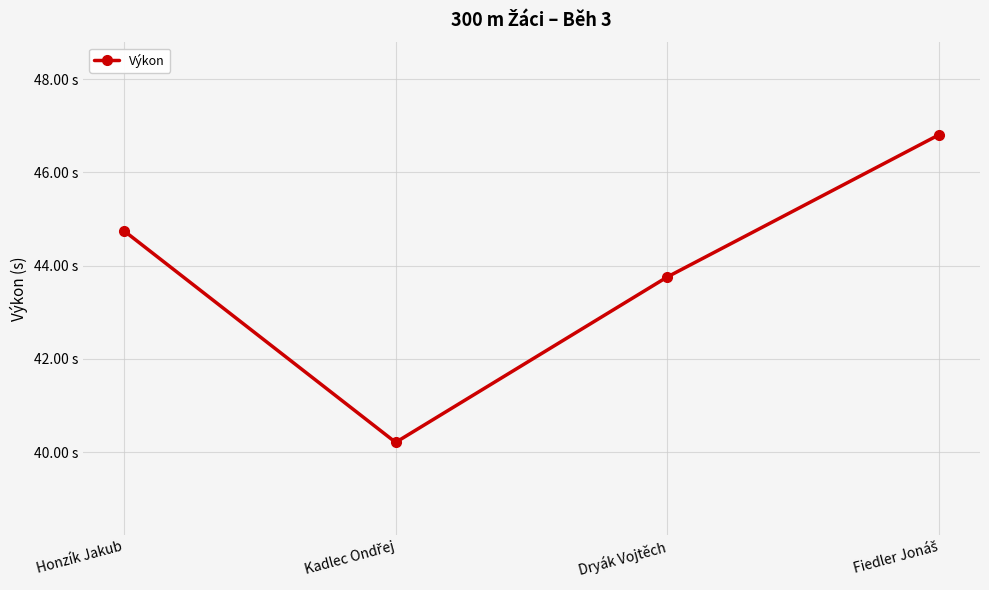

Is this an area chart (filled region under the line)?

No